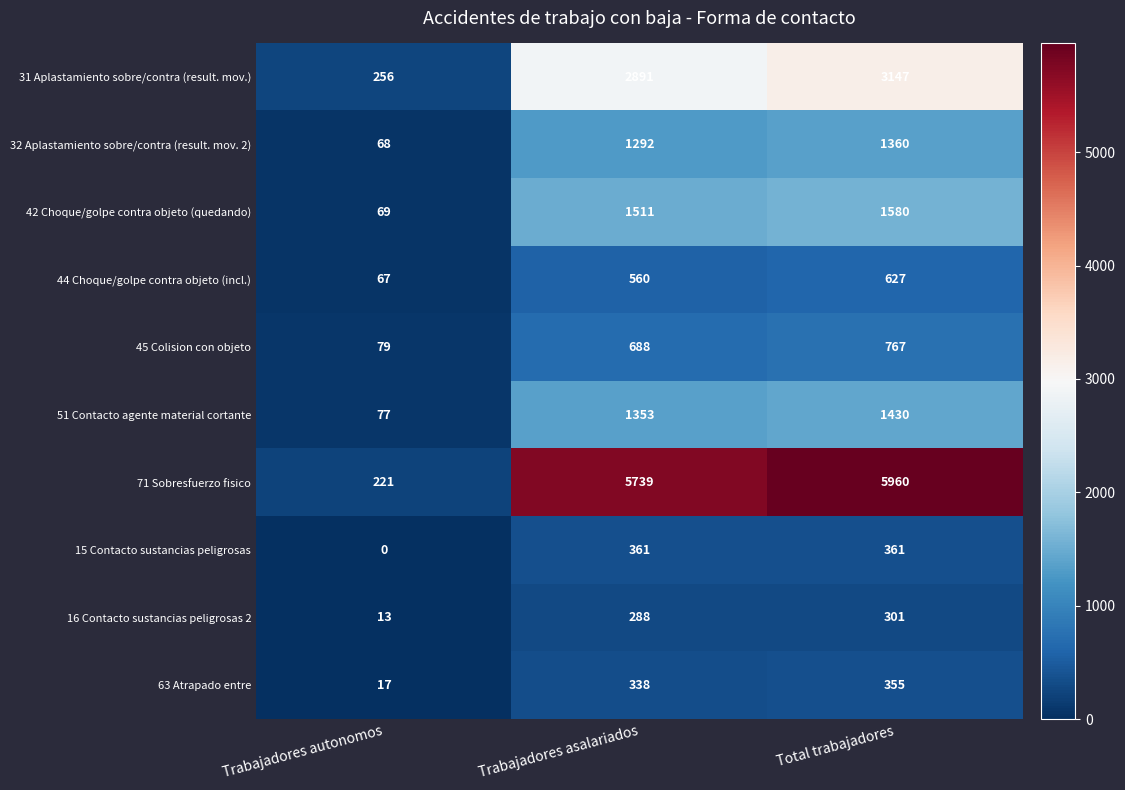

What is the lowest value of the 45 Colision con objeto series?

79